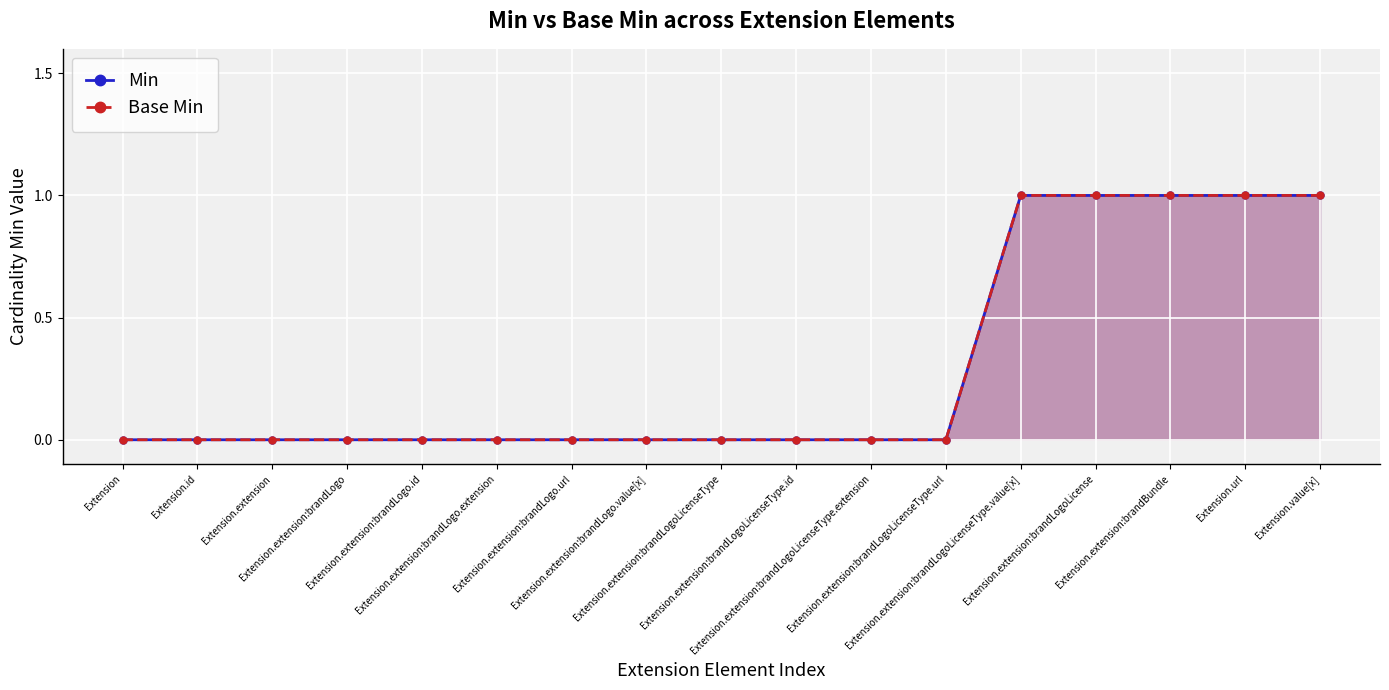

Which category has the lowest value in the Min series?

Extension